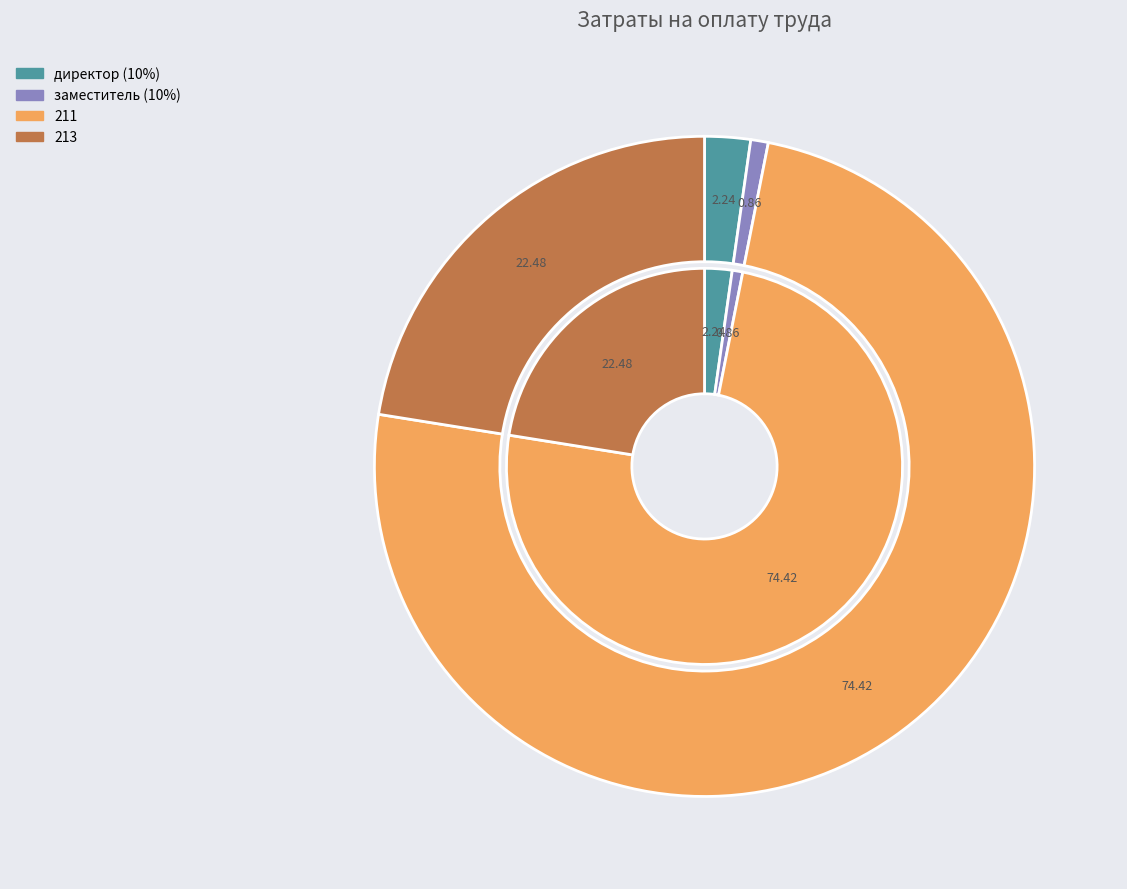

What is the majority slice?

211